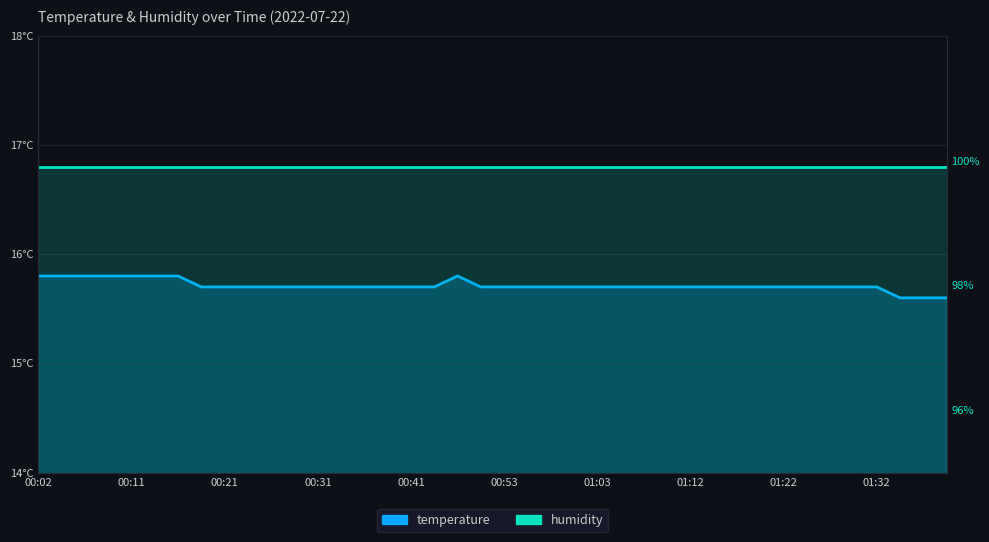

What is the minimum value shown in the chart?

15.6